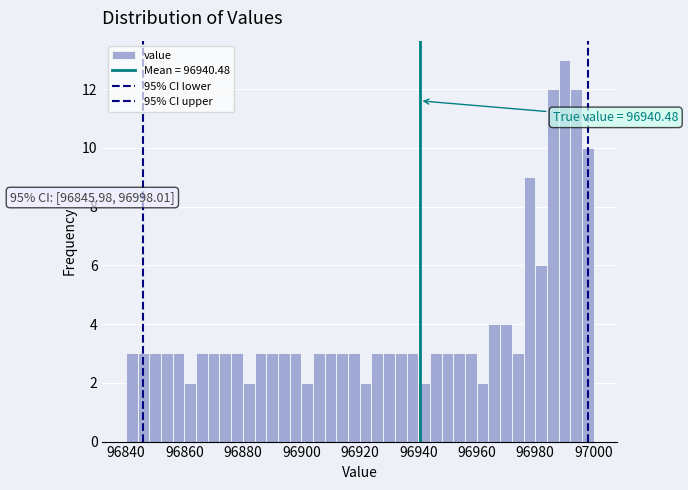

Read against the x-axis, roughly where is the centre of the tallest bar?

96990